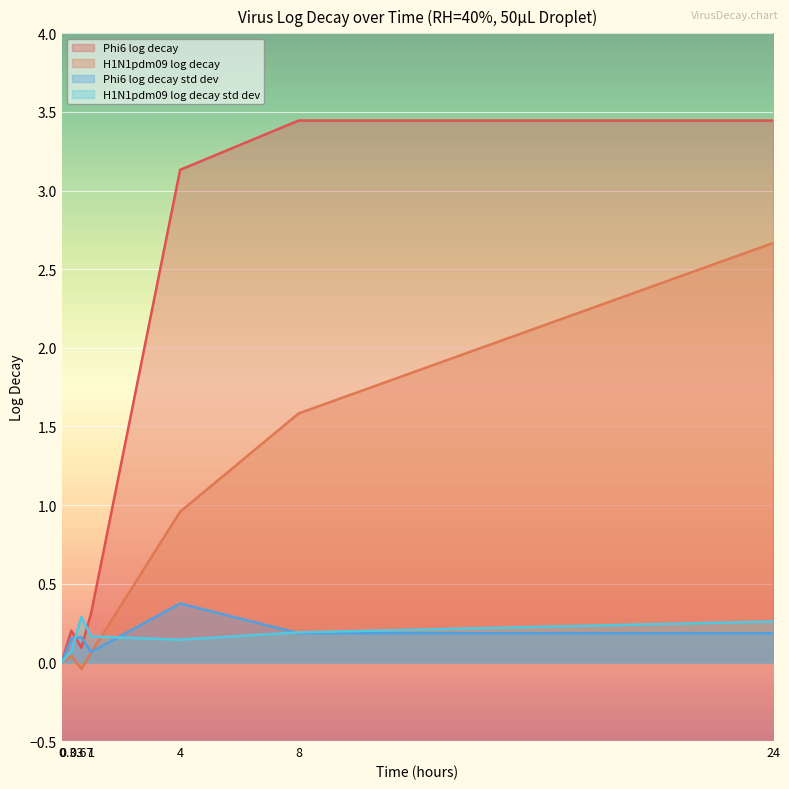

Which category has the lowest value across all series?

0.67